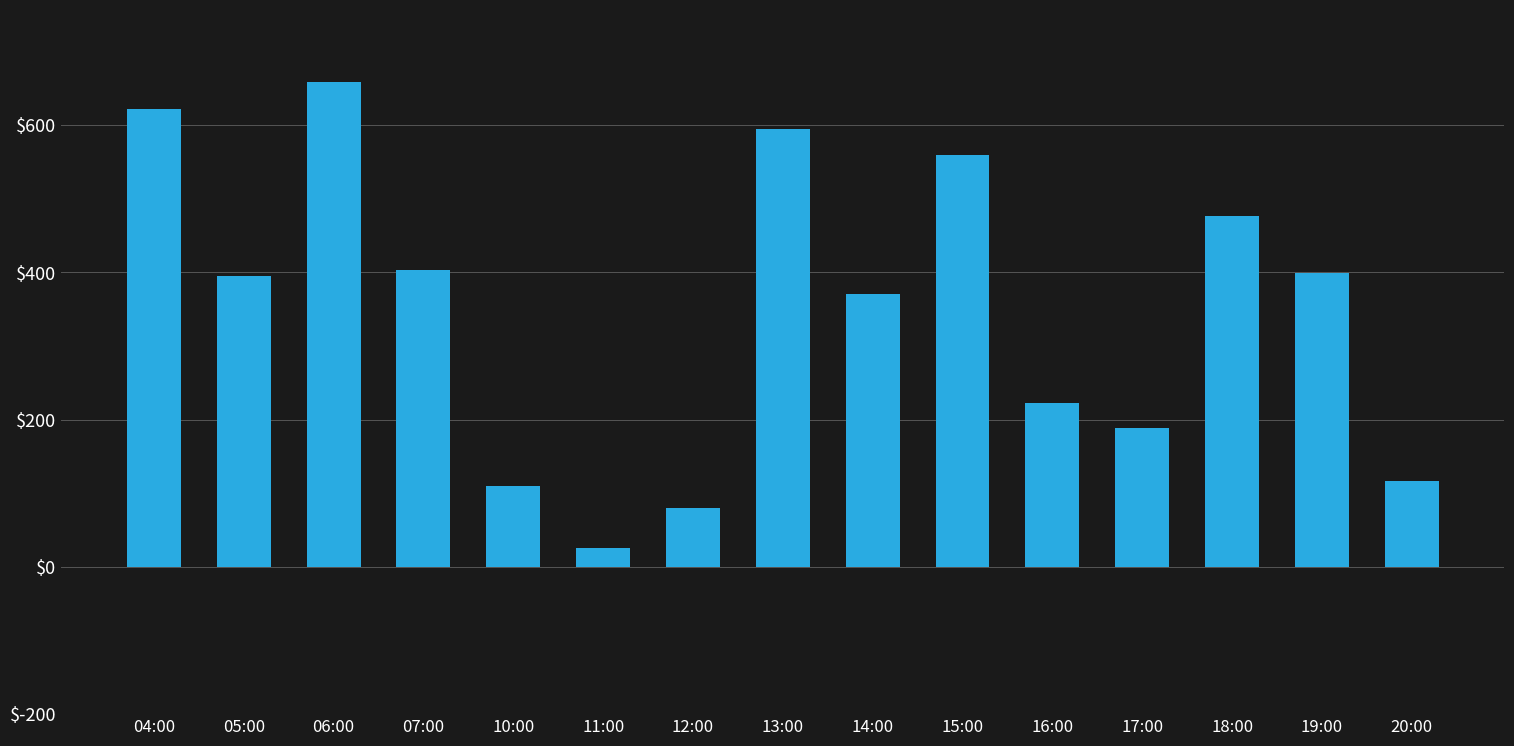

What is the difference between the values at 04:00 and 16:00?

400